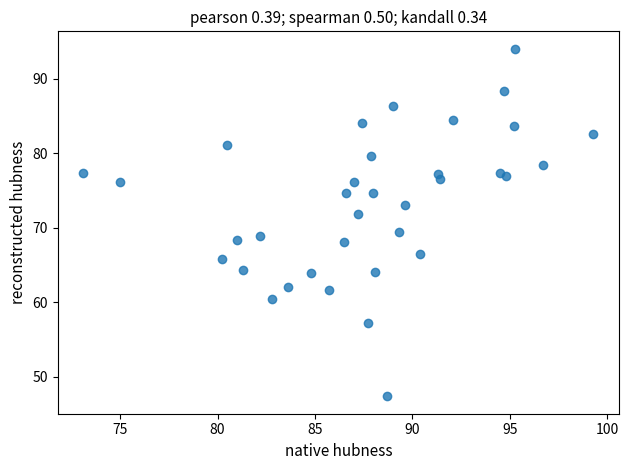

What is the range of X values (max minus min)?

26.2